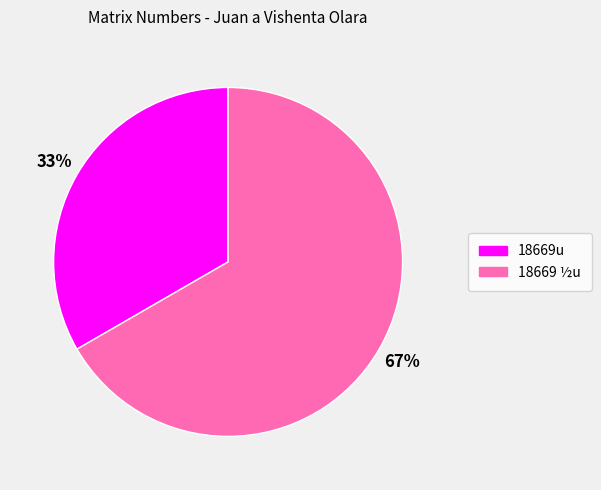

To the nearest percent, what is the combined percentage of 18669u and 18669 ½u?

100%